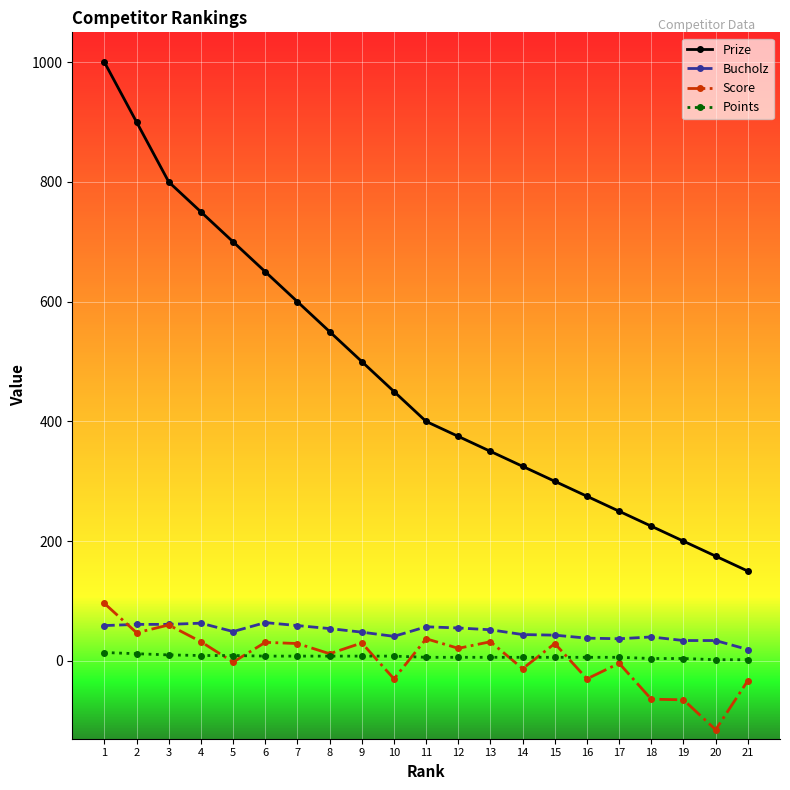

How many data points does each series have?

21